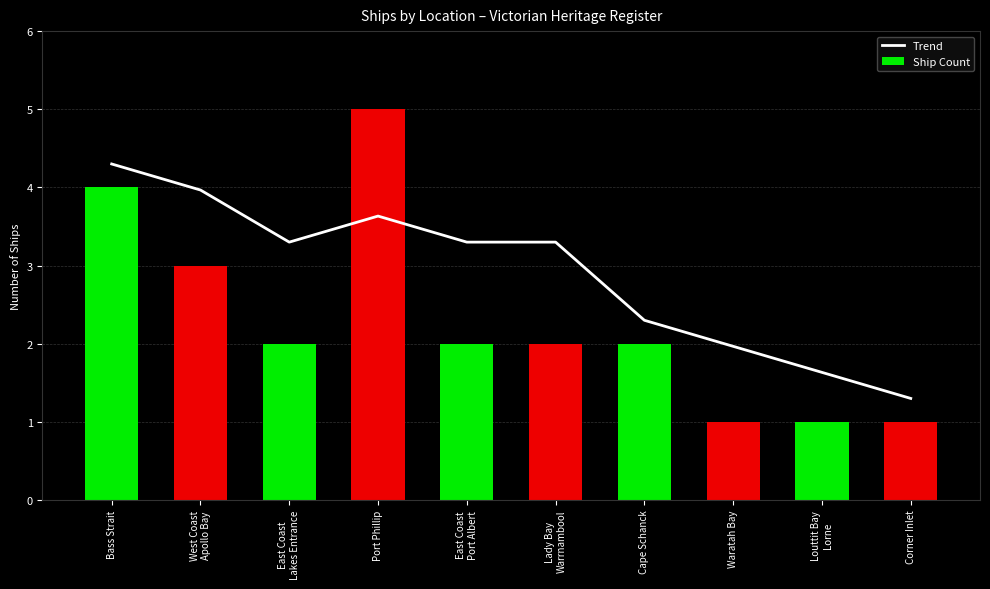

Read the Ship Count value at West Coast
Apollo Bay.

3